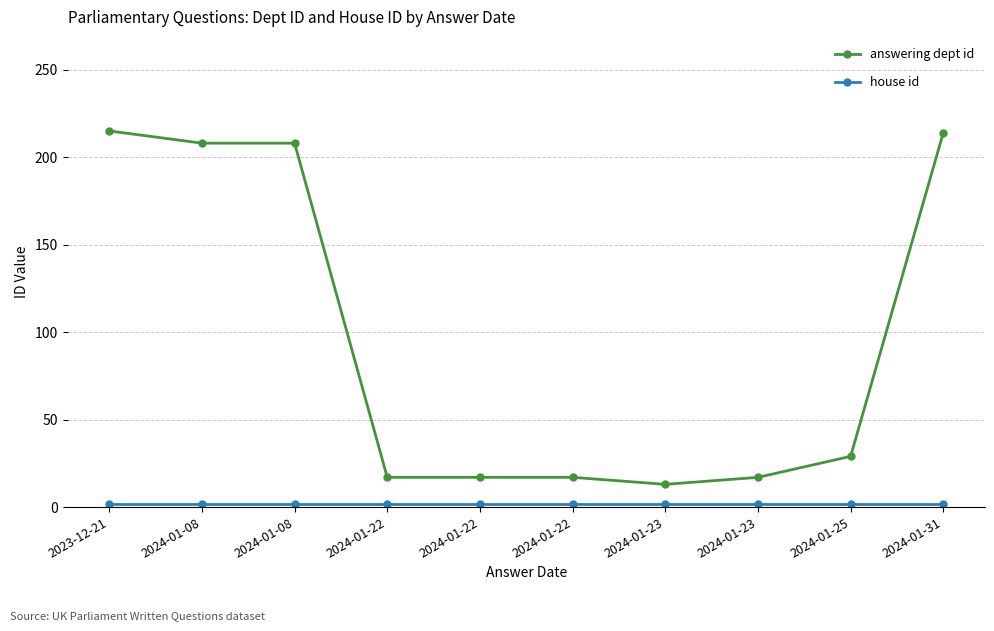

How many distinct data groups are displayed?

2